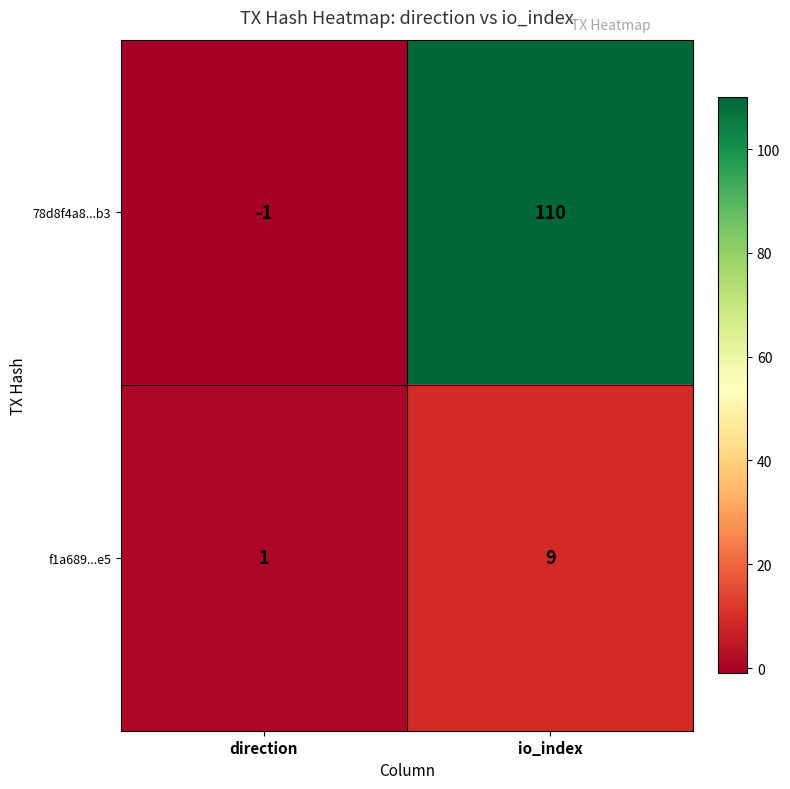

What is the difference between the highest and lowest values at direction?

2